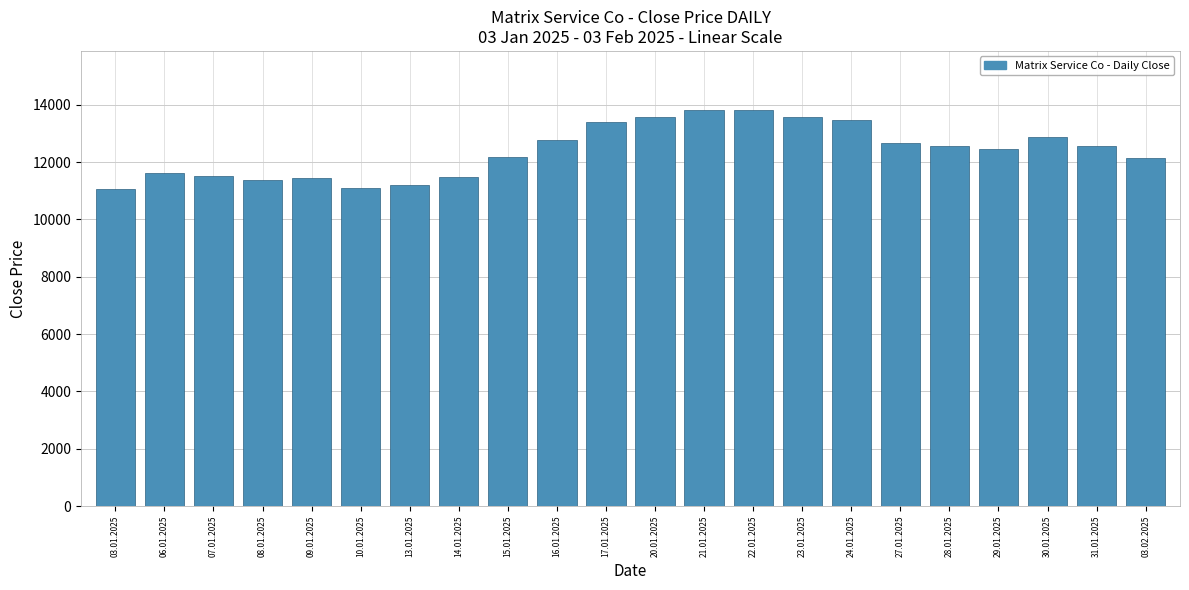

What is the maximum value shown in the chart?

13809